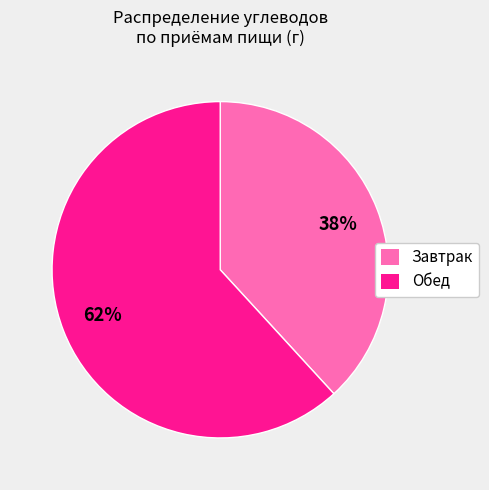

To the nearest percent, what percentage of the pie is Завтрак?

38%